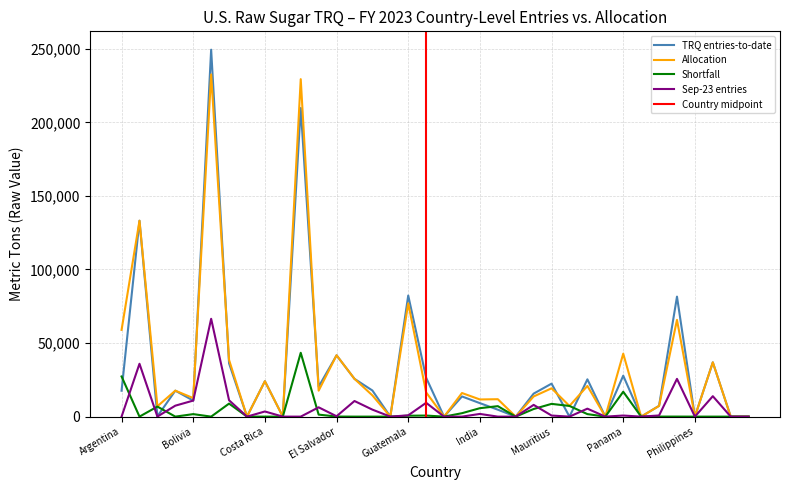

What is the label of the 9th point from the left?

Costa Rica